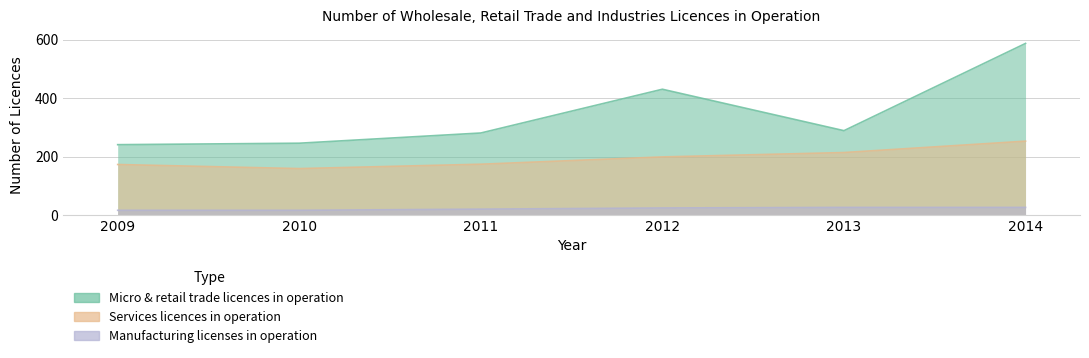

What is the maximum value for Services licences in operation?

253